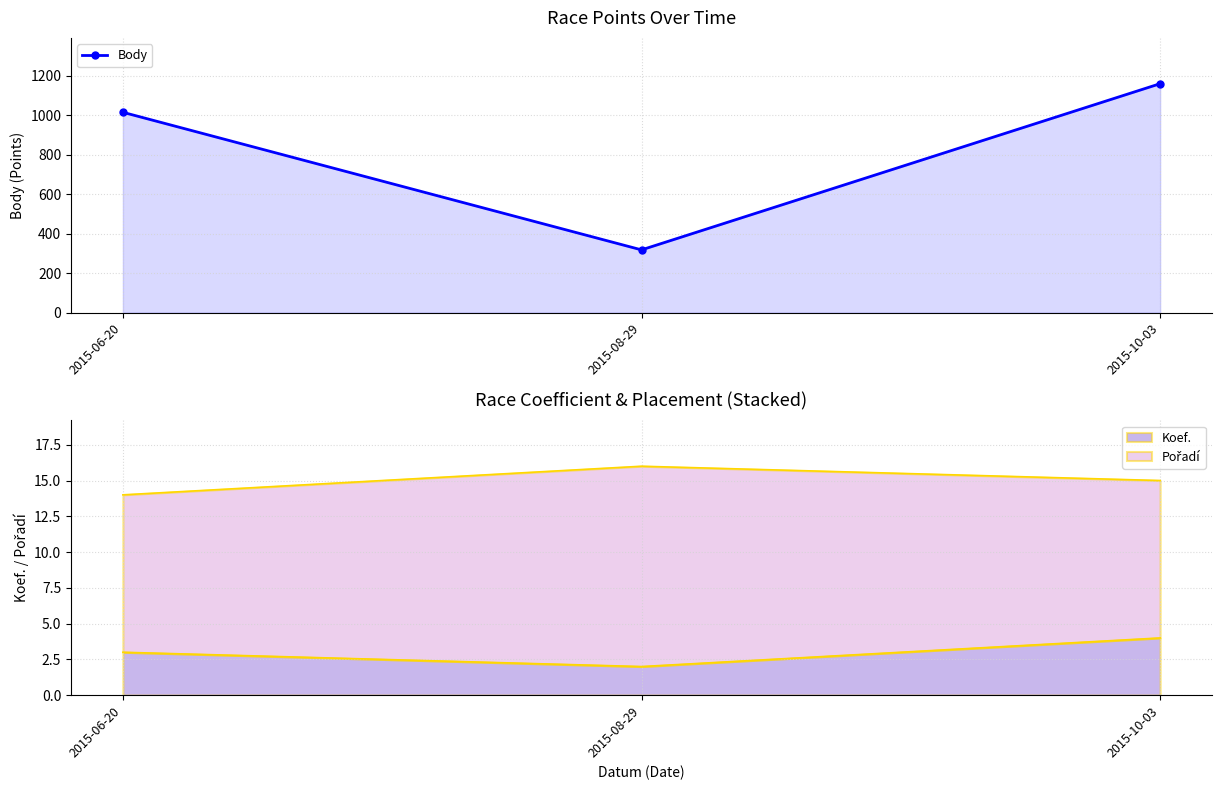

What is the change in value from 2015-06-20 to 2015-10-03?

+145